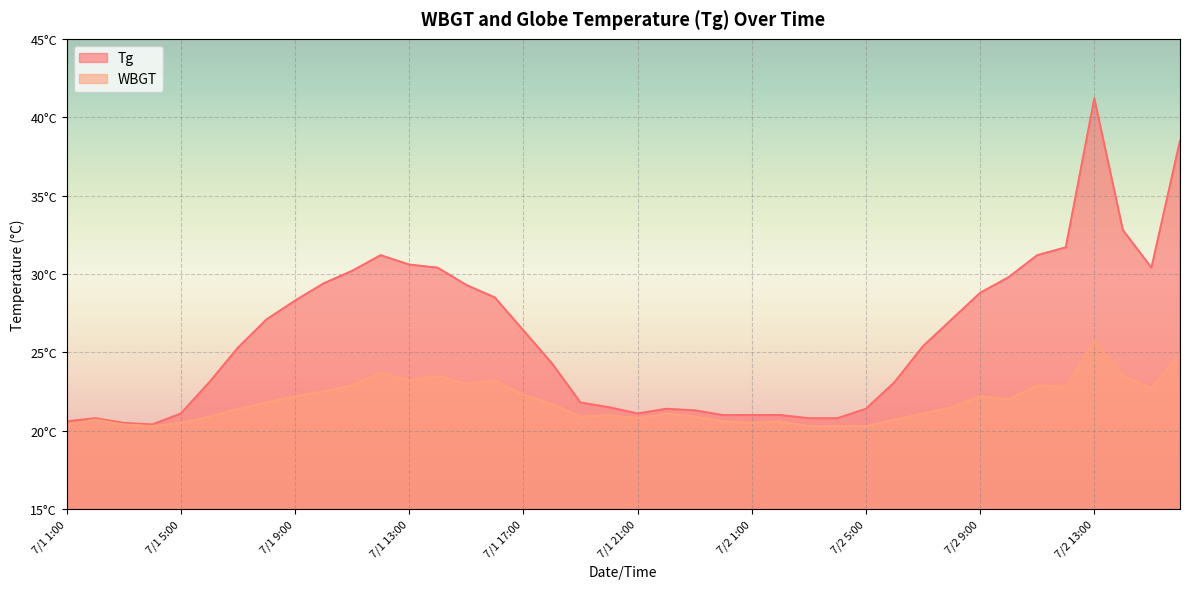

List the series in order of their overall mean, highest first.

Tg, WBGT